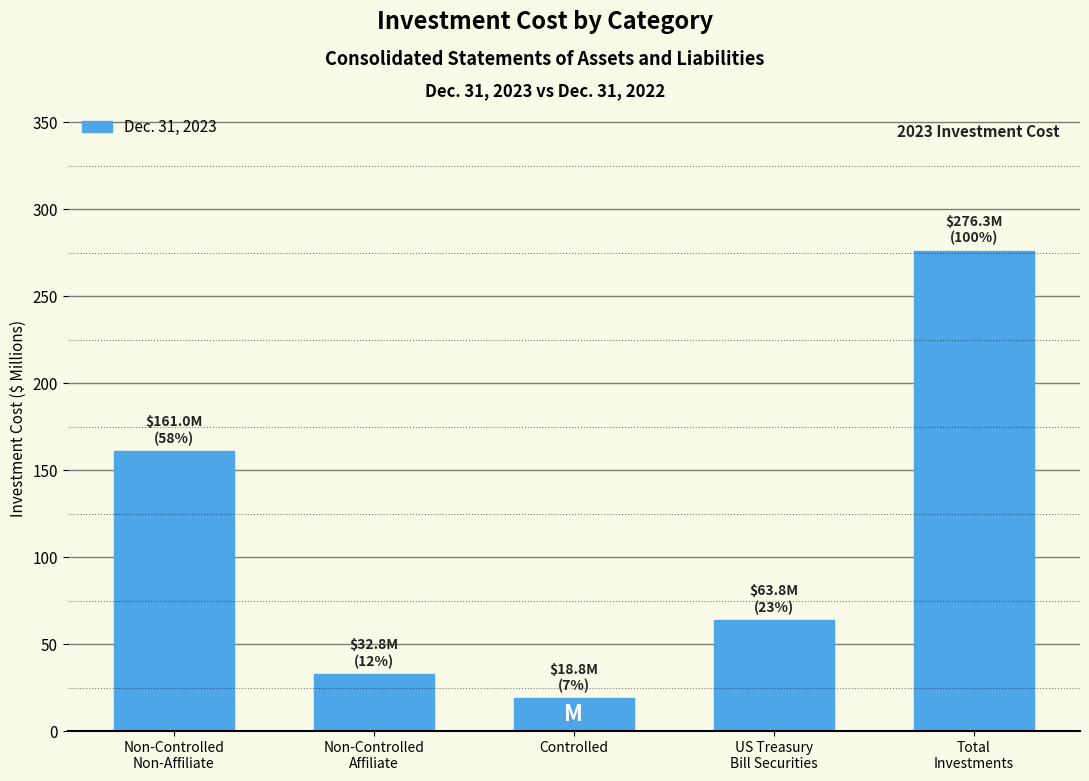

Reading left to right, list all the values displayed in this chart.

161.0	32.8	18.8	63.8	276.3